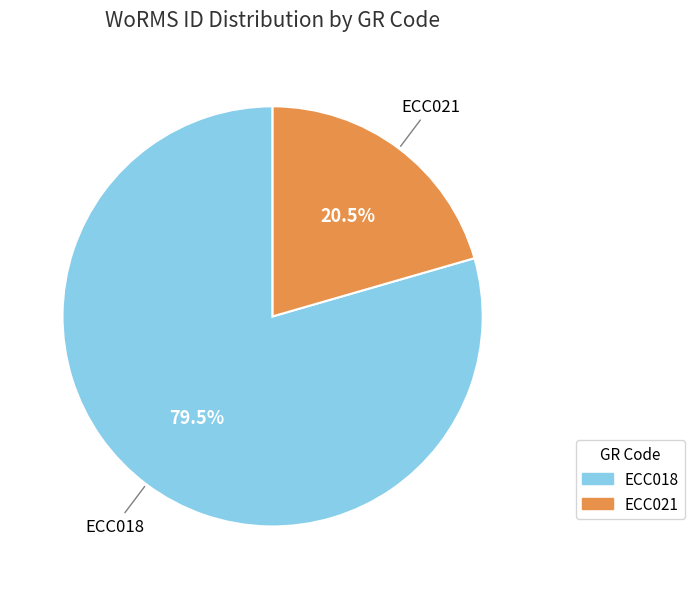

How many segments does this pie chart have?

2